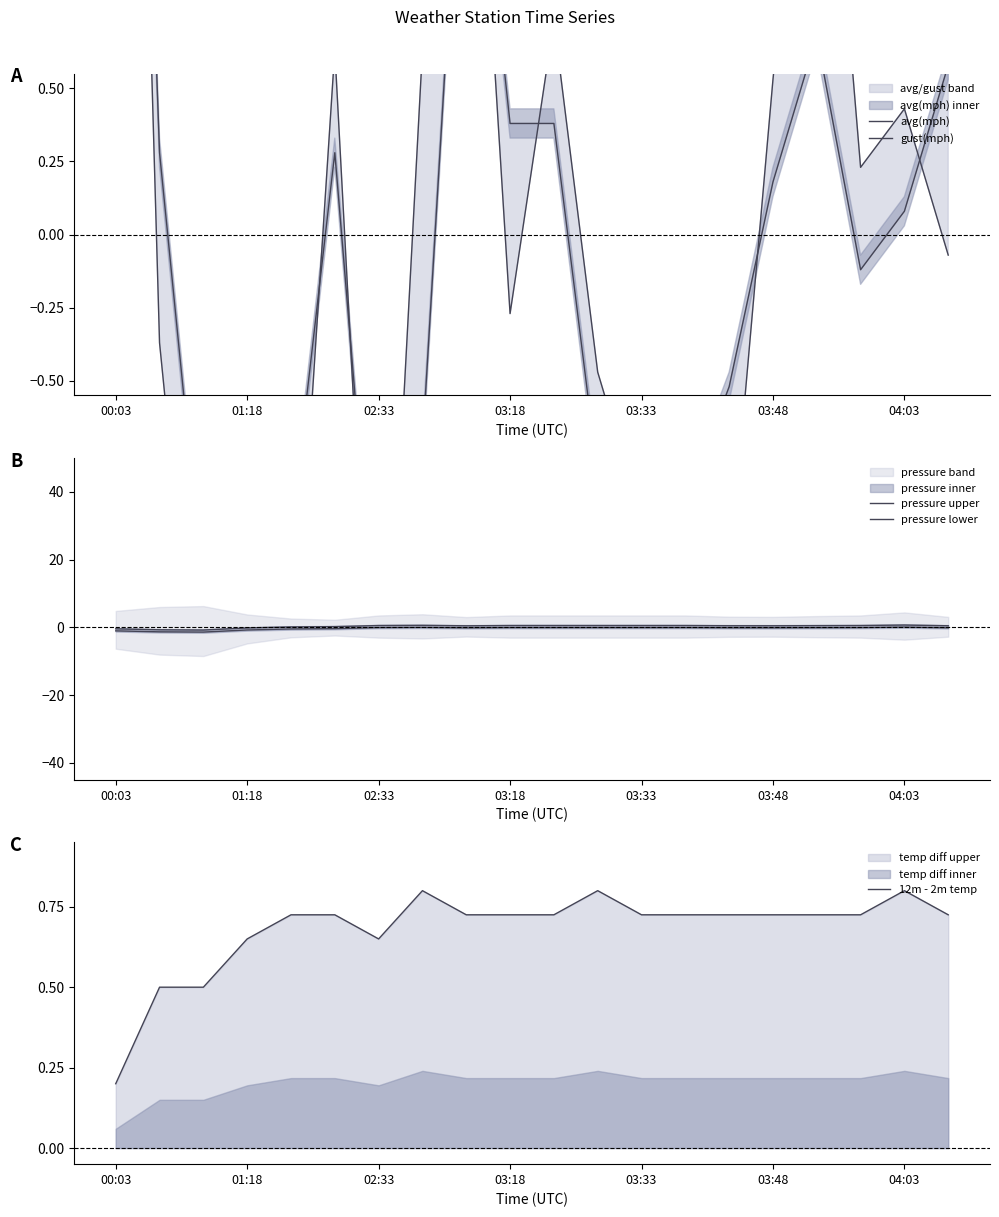

Which category has the lowest value in the 12m - 2m temp series?

00:03